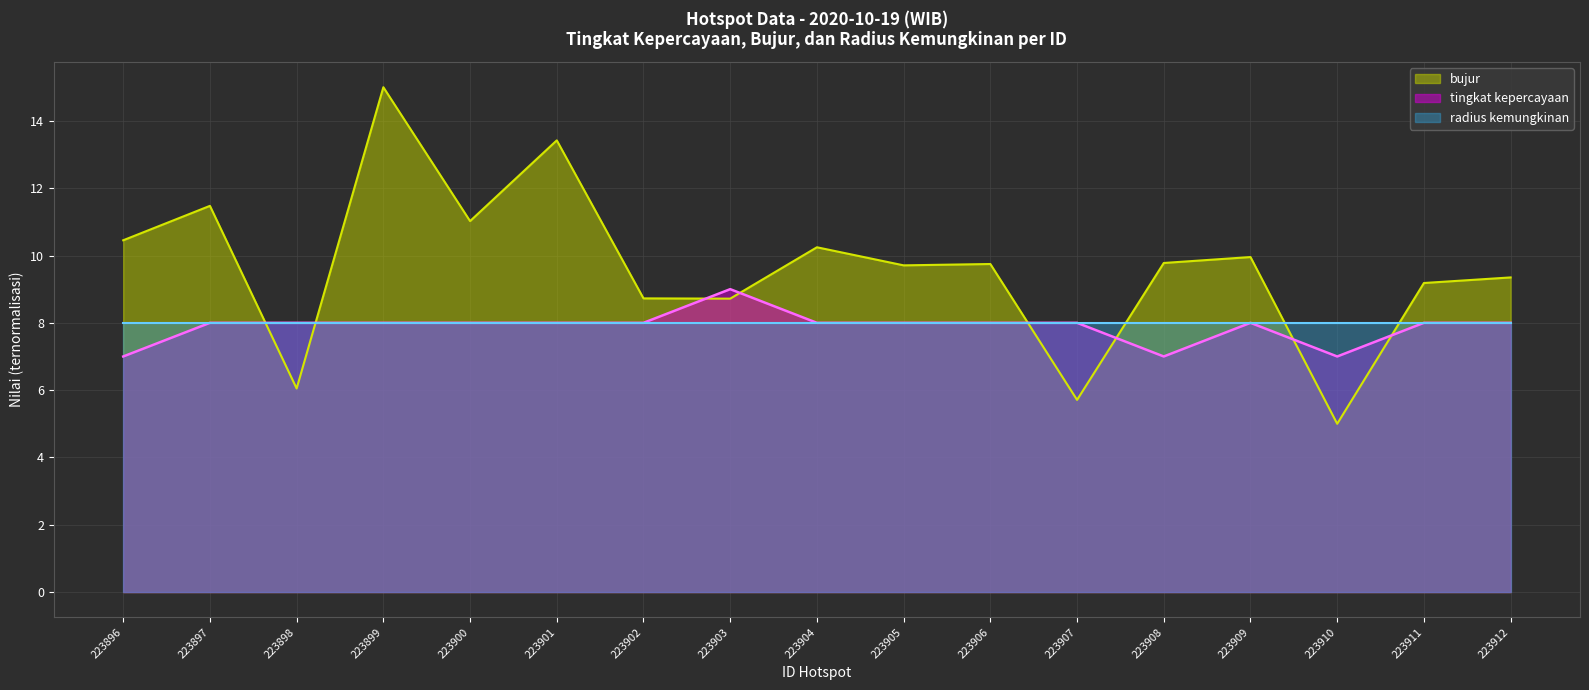

What is the maximum value for bujur?

15.0